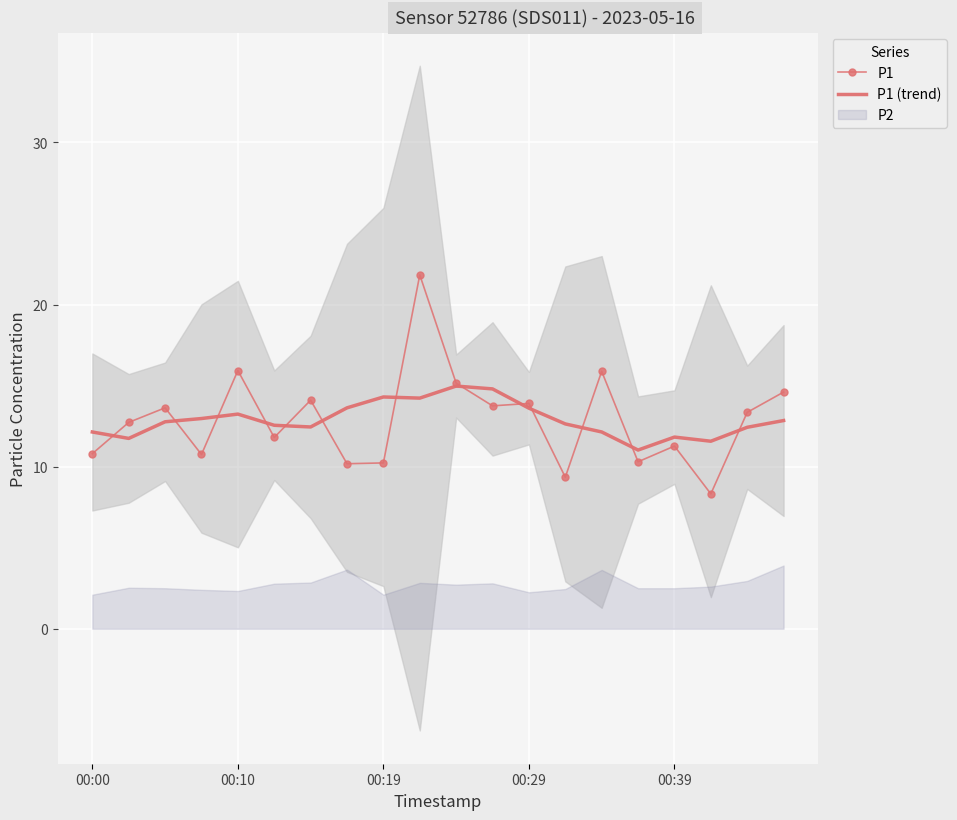

The P1 (trend) series shows 13.2 at 00:10. True or false?

True